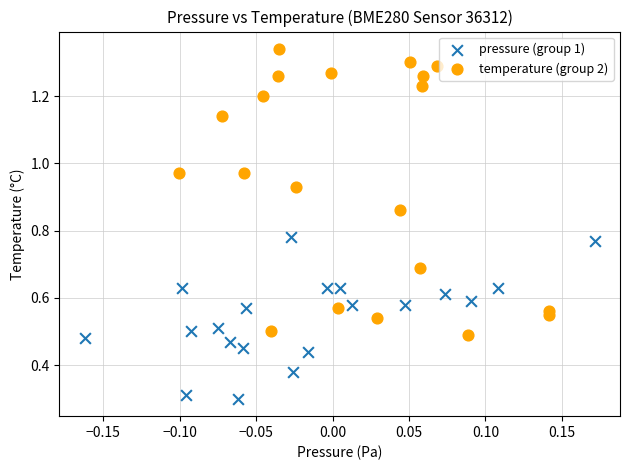

What are all the series names shown in the legend?

pressure (group 1), temperature (group 2)